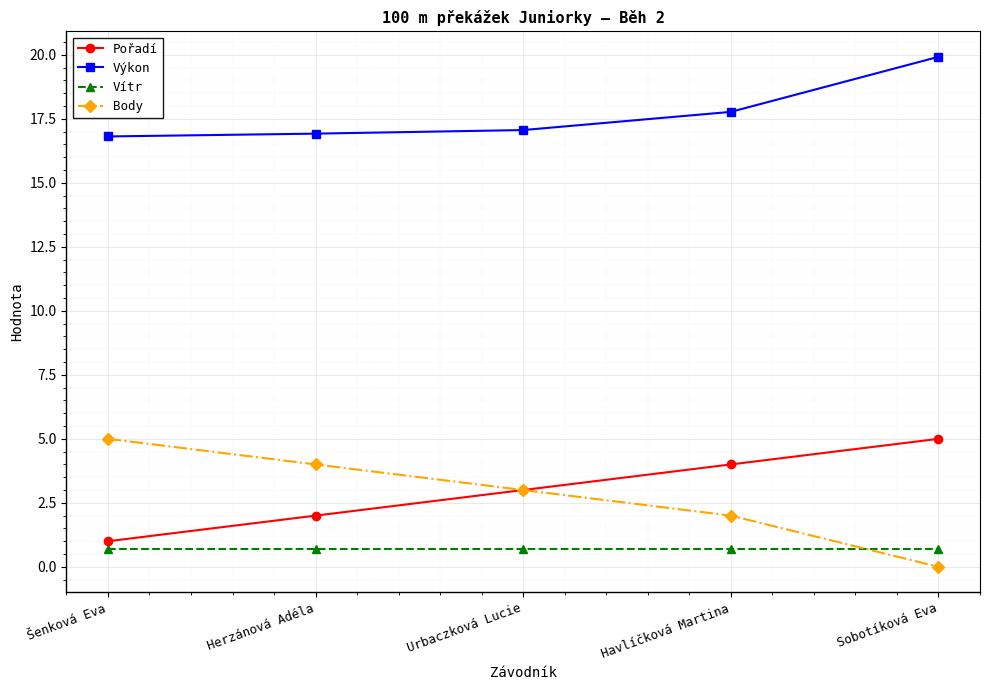

How many data points in Pořadí are less than 3?

2